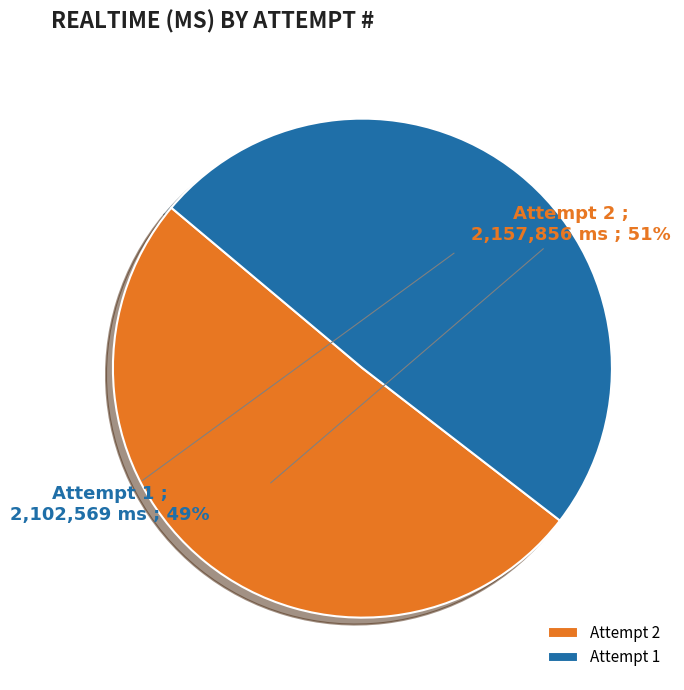

True or false: Attempt 1 accounts for 42% of the total.

False